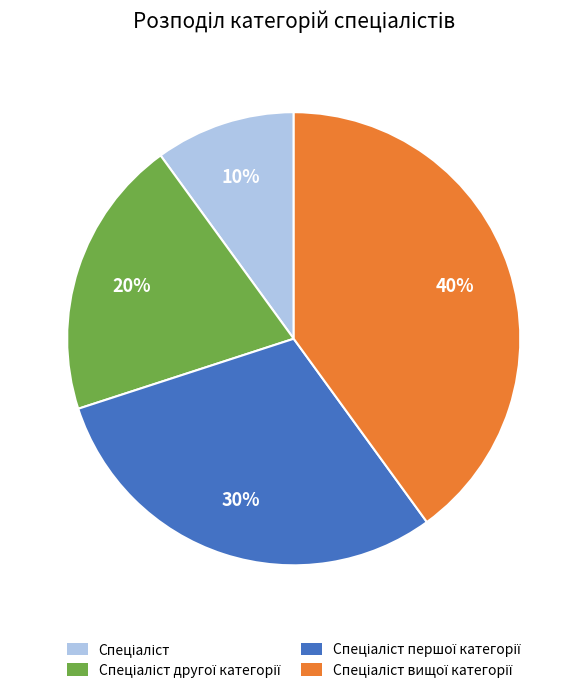

To the nearest percent, what is the difference between the largest and smallest slice percentages?

30%